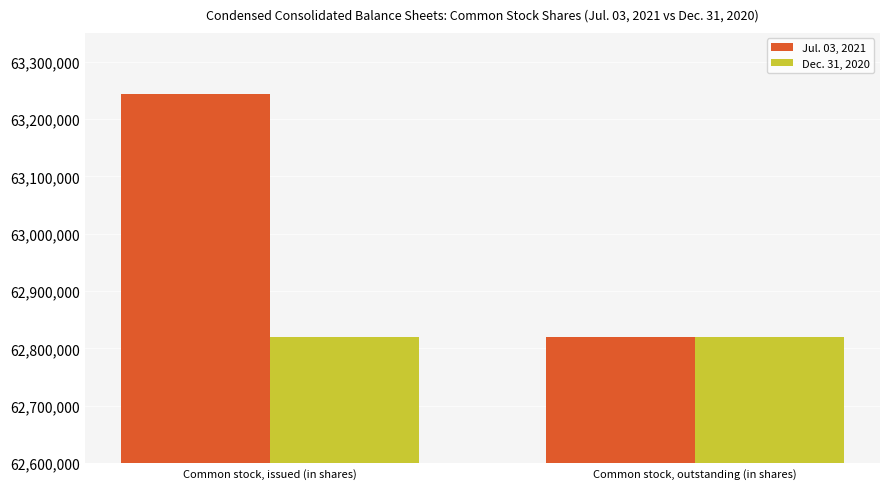

What are all the series names shown in the legend?

Jul. 03, 2021, Dec. 31, 2020